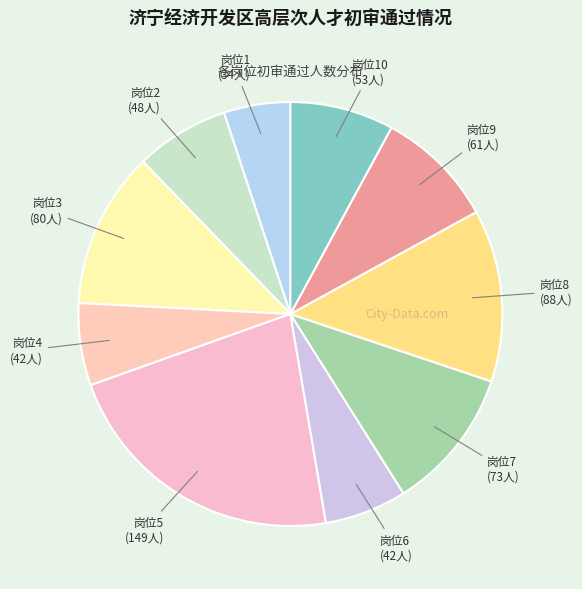

How many slices are in this pie chart?

10